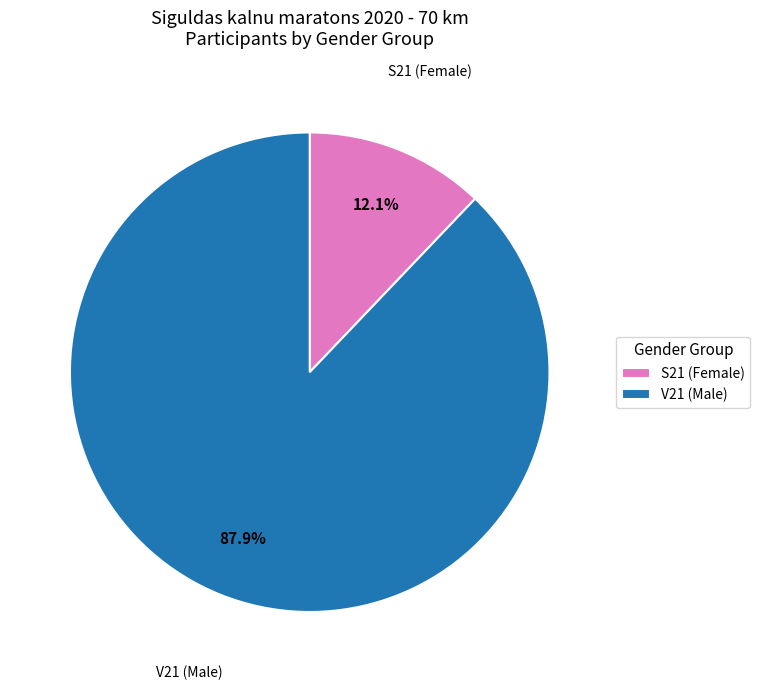

Which category has the biggest portion of the pie?

V21